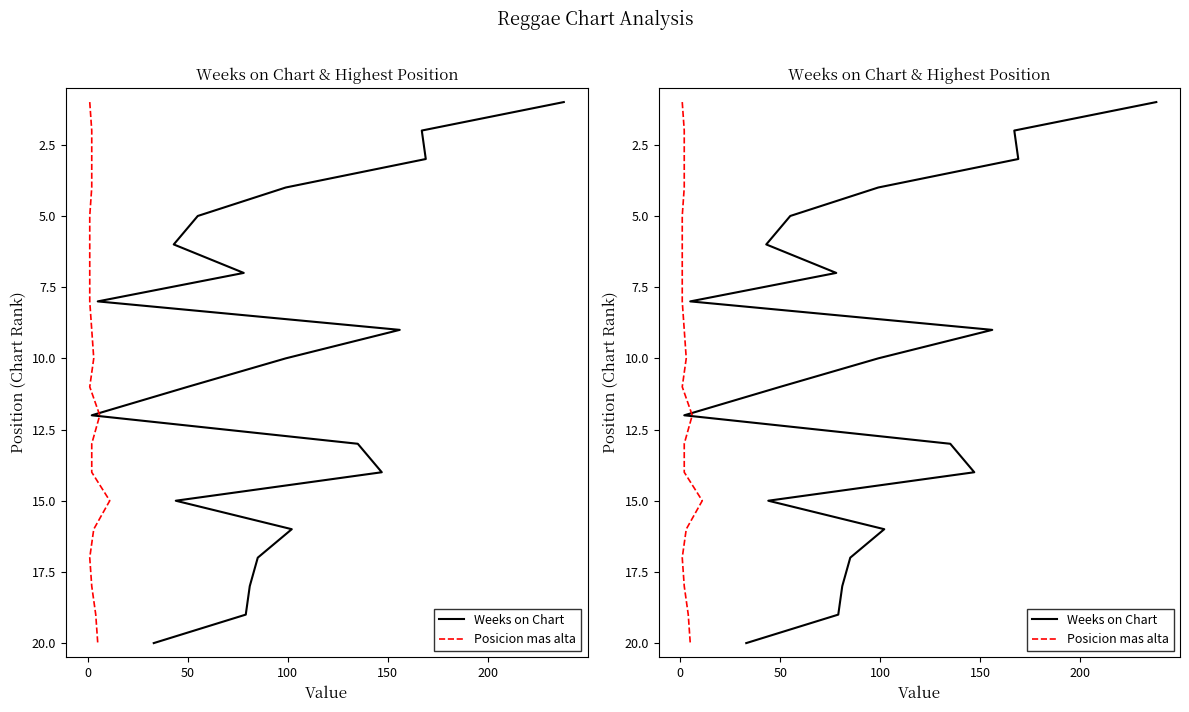

True or false: Weeks on Chart and Posicion mas alta cross at least once.

False